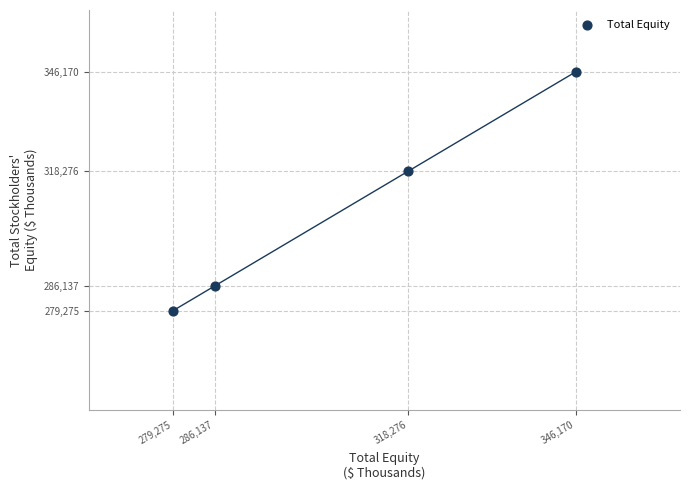

What is the range of X values (max minus min)?

66895